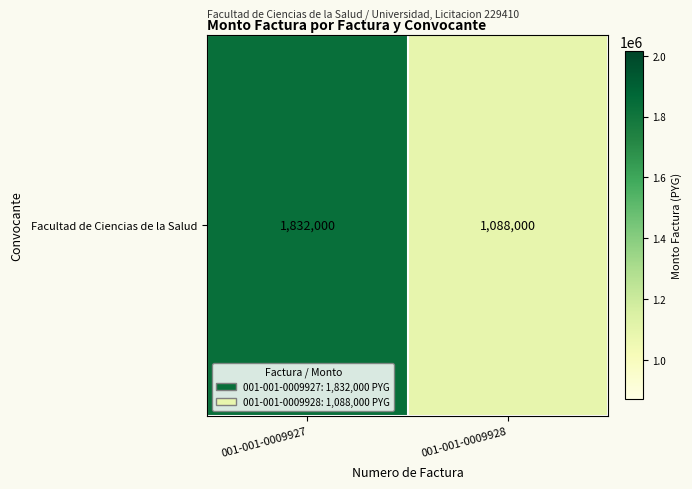

What is the difference between the values at 001-001-0009927 and 001-001-0009928?

744000